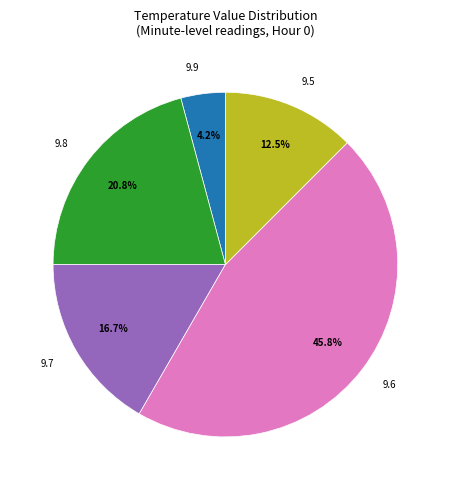

How much of the chart is everything except 9.6?

54.2%